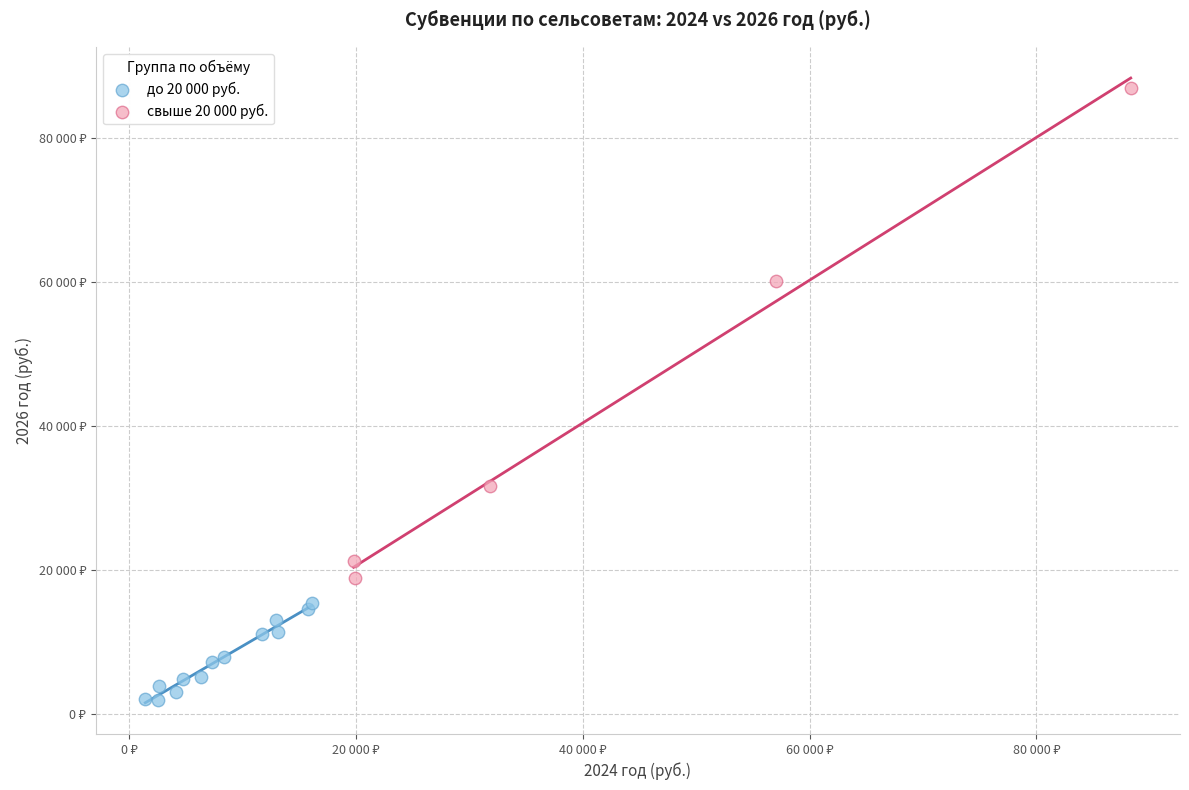

Which series has the widest spread of Y values?

свыше 20 000 руб.